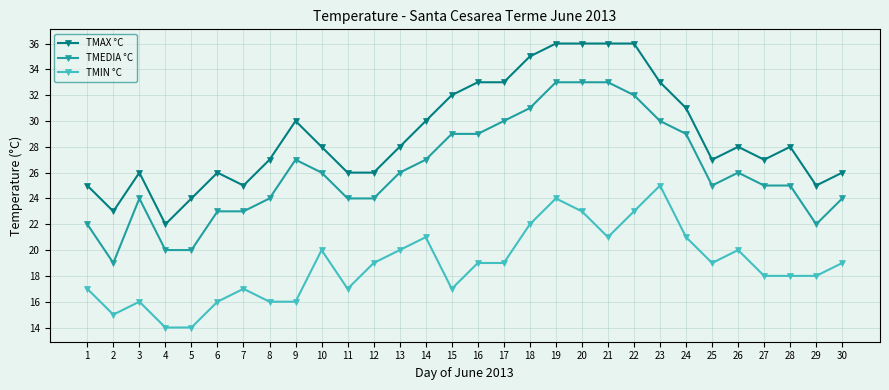

Is the value of TMAX °C at 30 greater than the value of TMEDIA °C at 23?

No